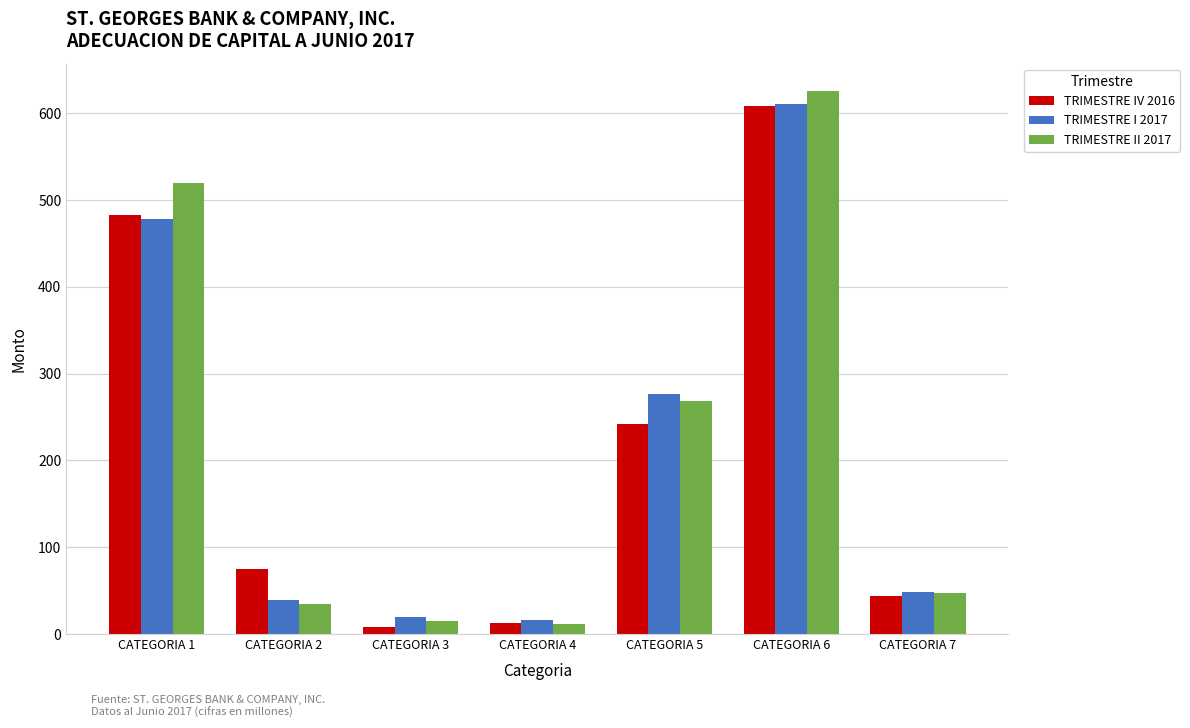

Which series has the largest range (max minus min)?

TRIMESTRE II 2017